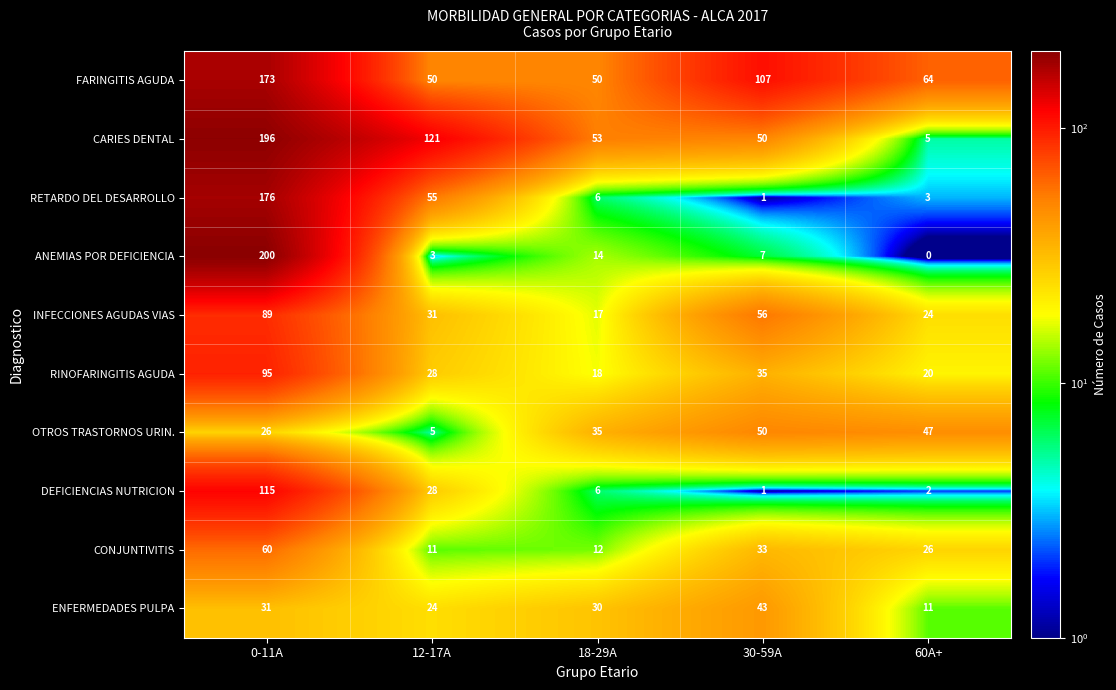

What is the approximate value of FARINGITIS AGUDA at 60A+, to the nearest 10?

60